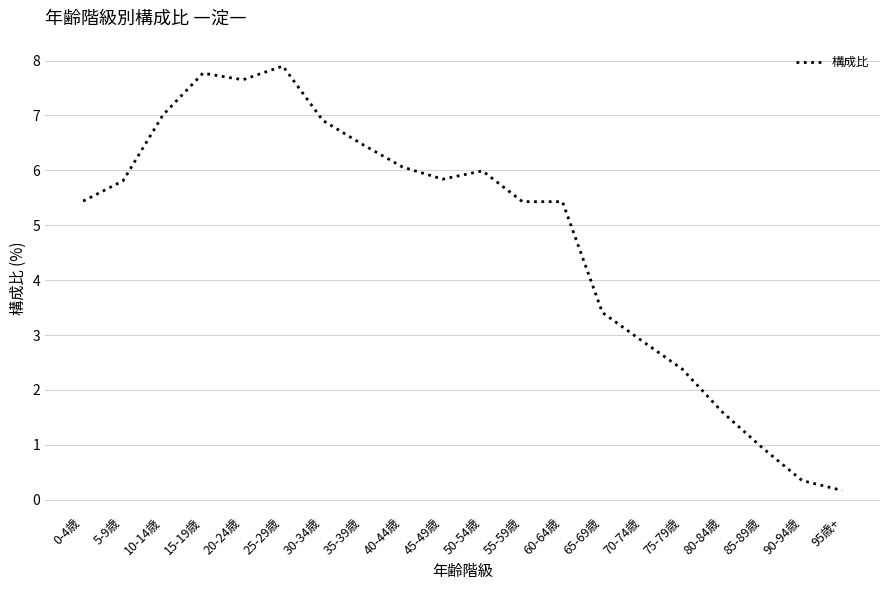

What is the sum of all values?

95.5